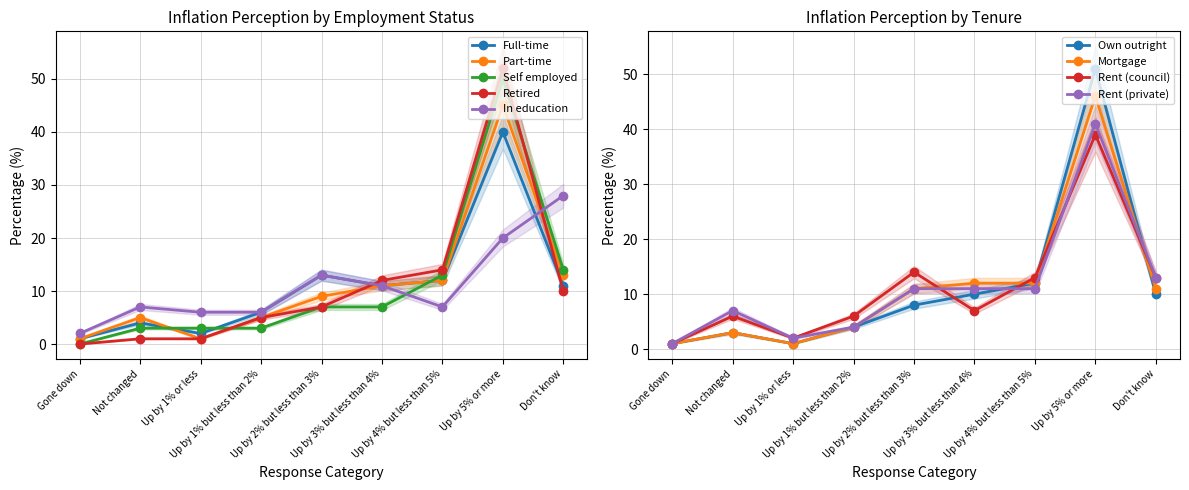

In Retired, how many points are higher than both neighbors (excluding endpoints)?

1